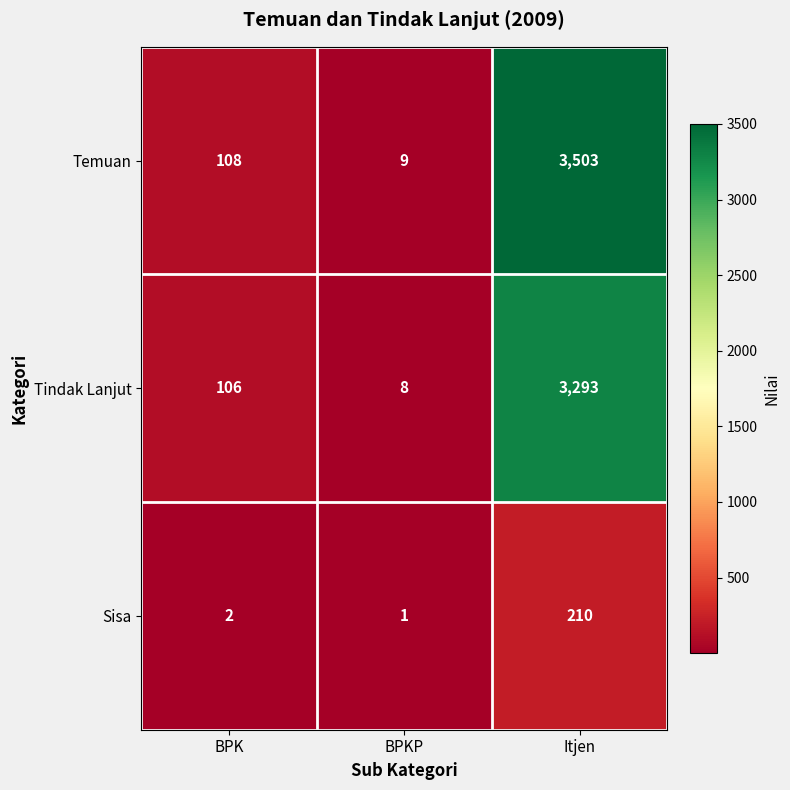

At which label is Tindak Lanjut closest to 1650?

BPK